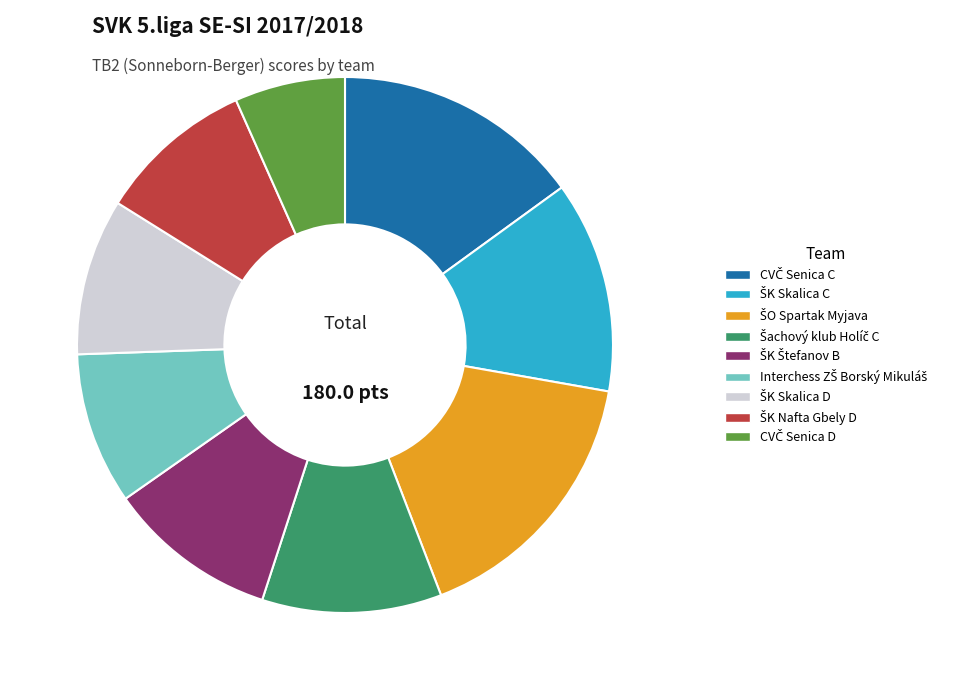

Is there any slice that represents more than half of the pie?

No